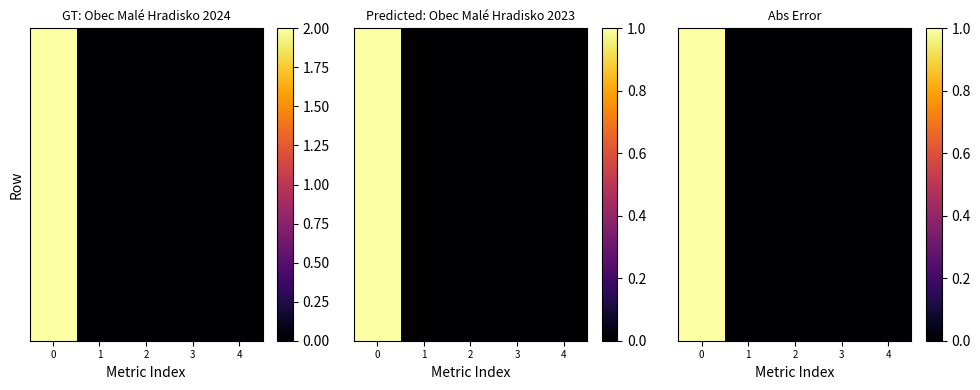

Is it true that row_1 equals 0 at 2?

True